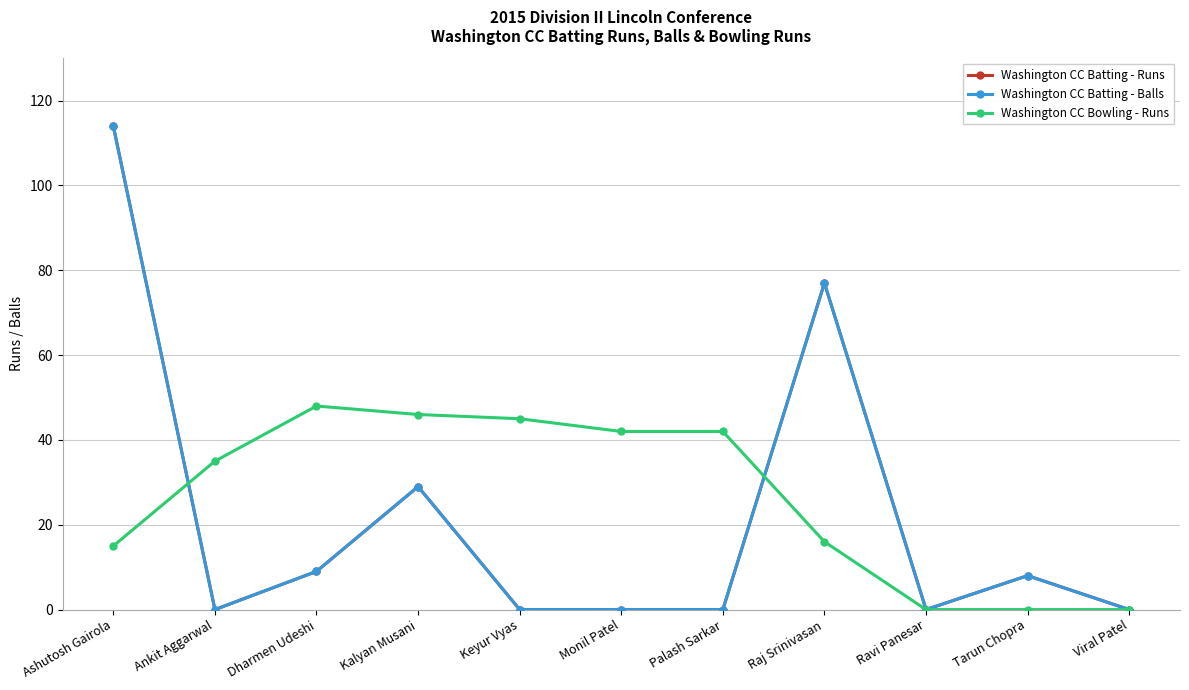

At which category does the chart reach its minimum across all series?

Ankit Aggarwal